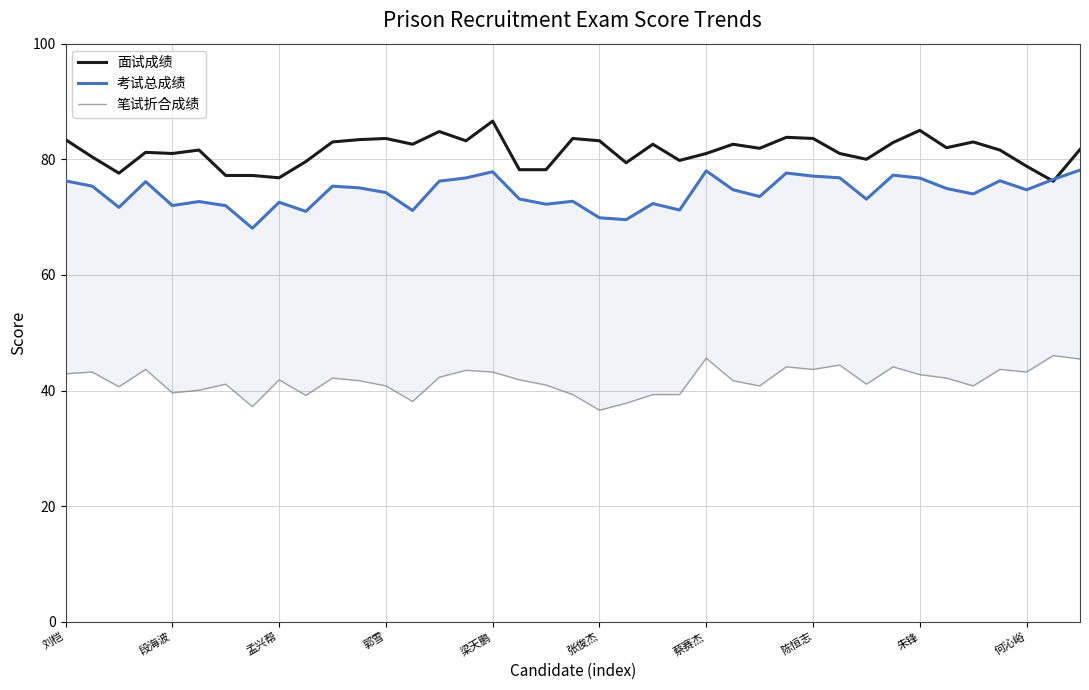

What is the value of the 考试总成绩 point at the 5th from the left?

72.0